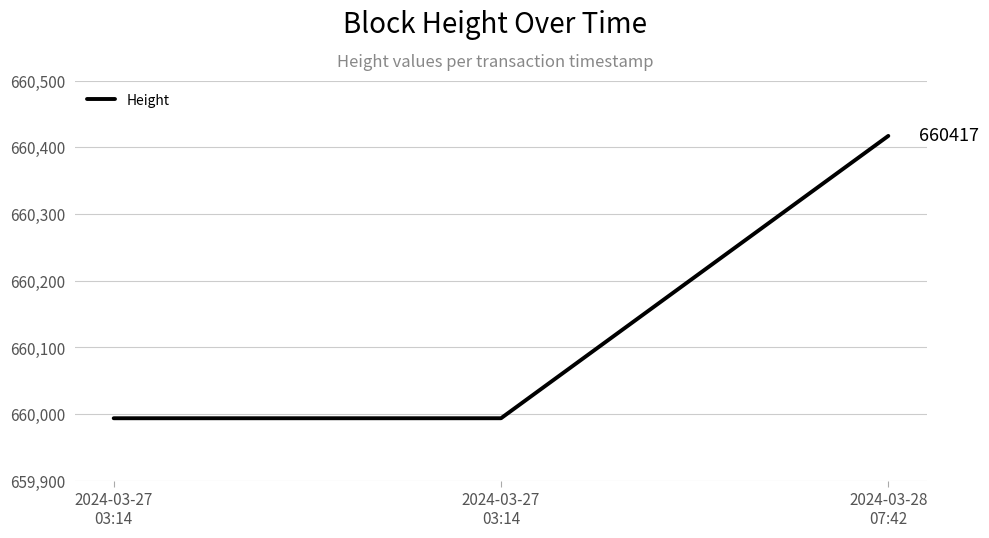

Rank the categories by value from highest to lowest.

2024-03-28
07:42, 2024-03-27
03:14, 2024-03-27
03:14